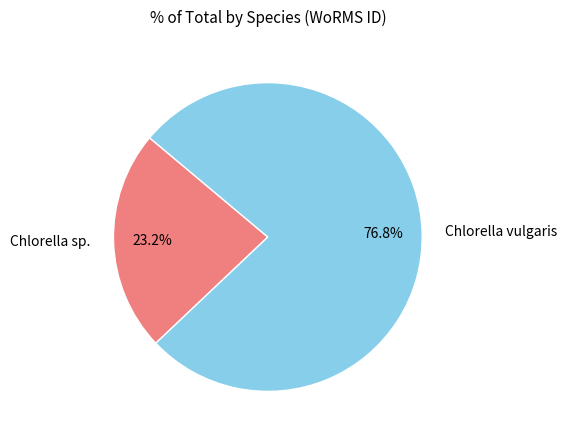

To the nearest percent, what is the average slice percentage?

50%